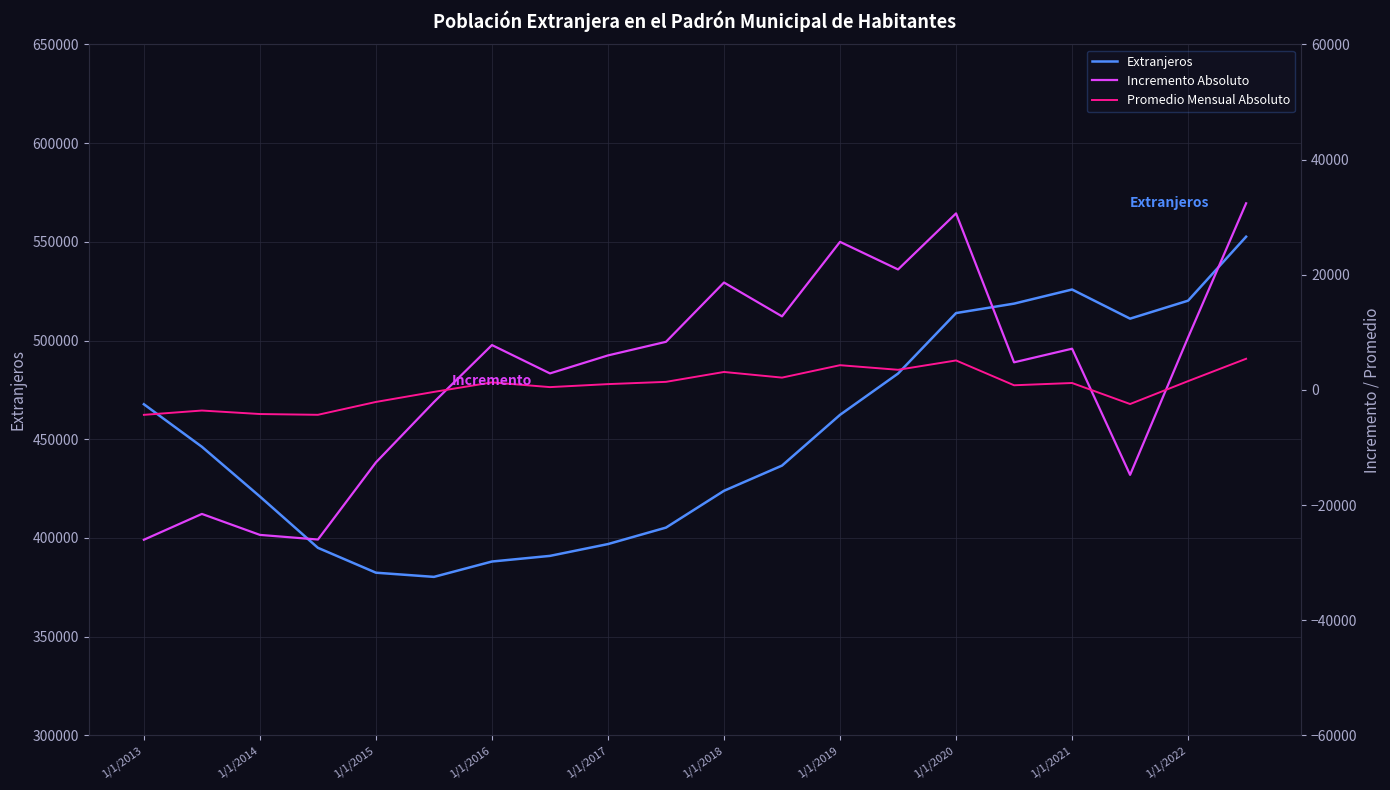

In Incremento Absoluto, how many points are higher than both neighbors (excluding endpoints)?

6